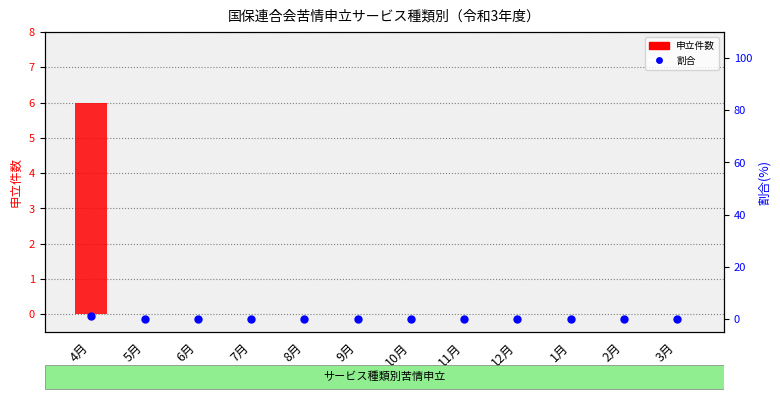

Which series has the largest Y range (max minus min)?

申立件数（transformed count）